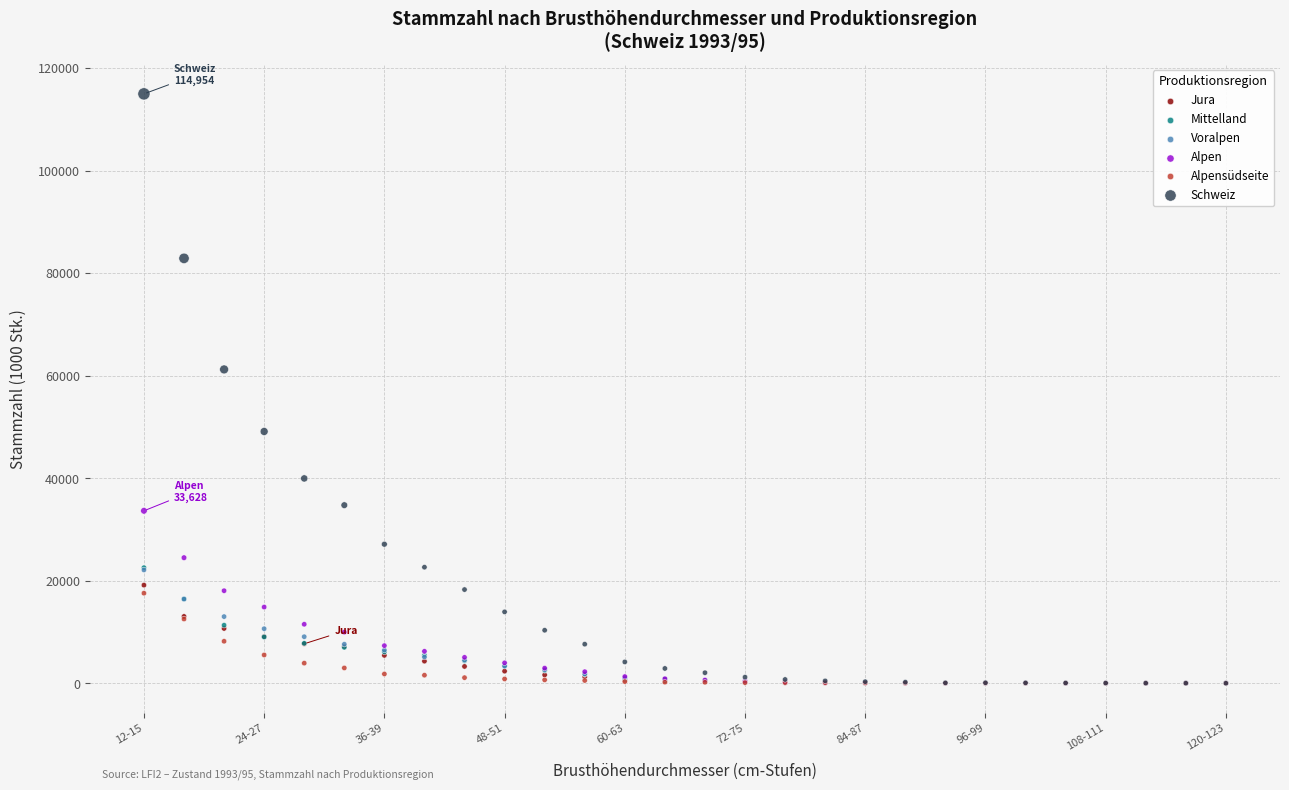

Across all series, what Y value is closest to 57477?

61206